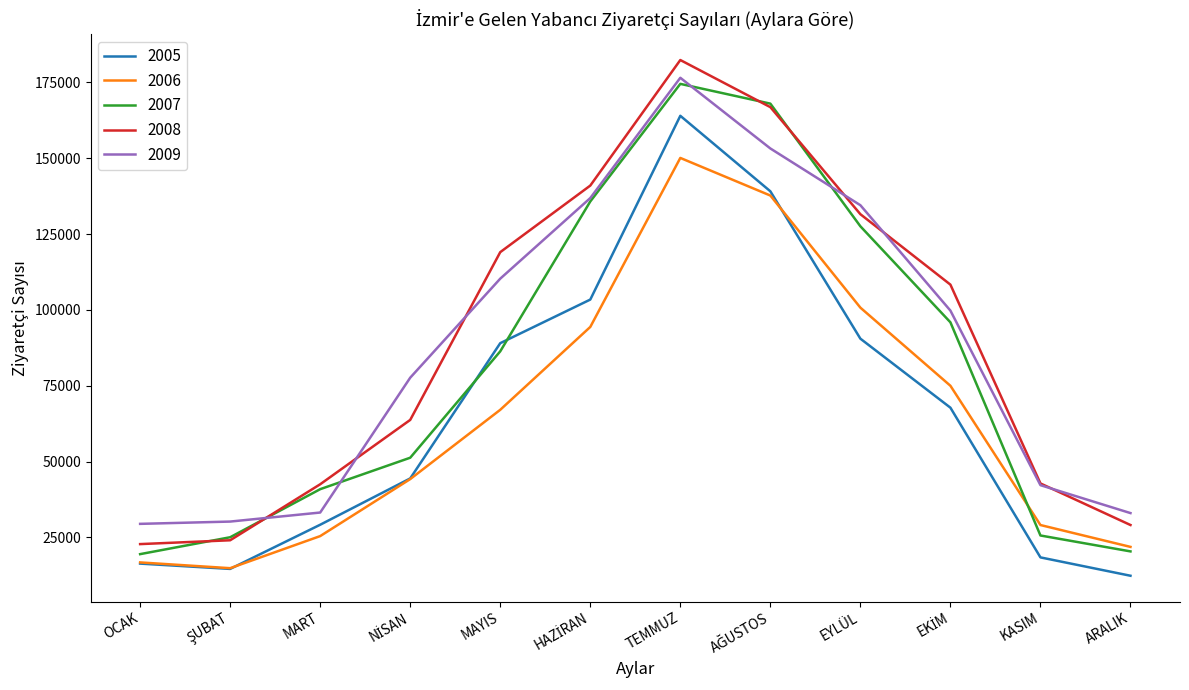

What is the spread (max minus min) of values at OCAK?

13103